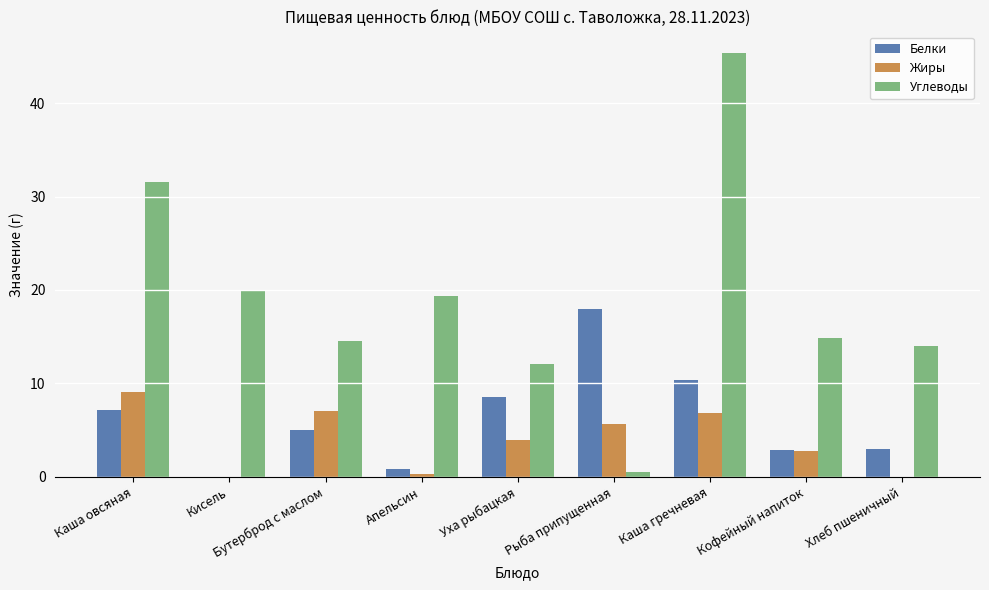

Read the Углеводы value at Кисель.

20.0